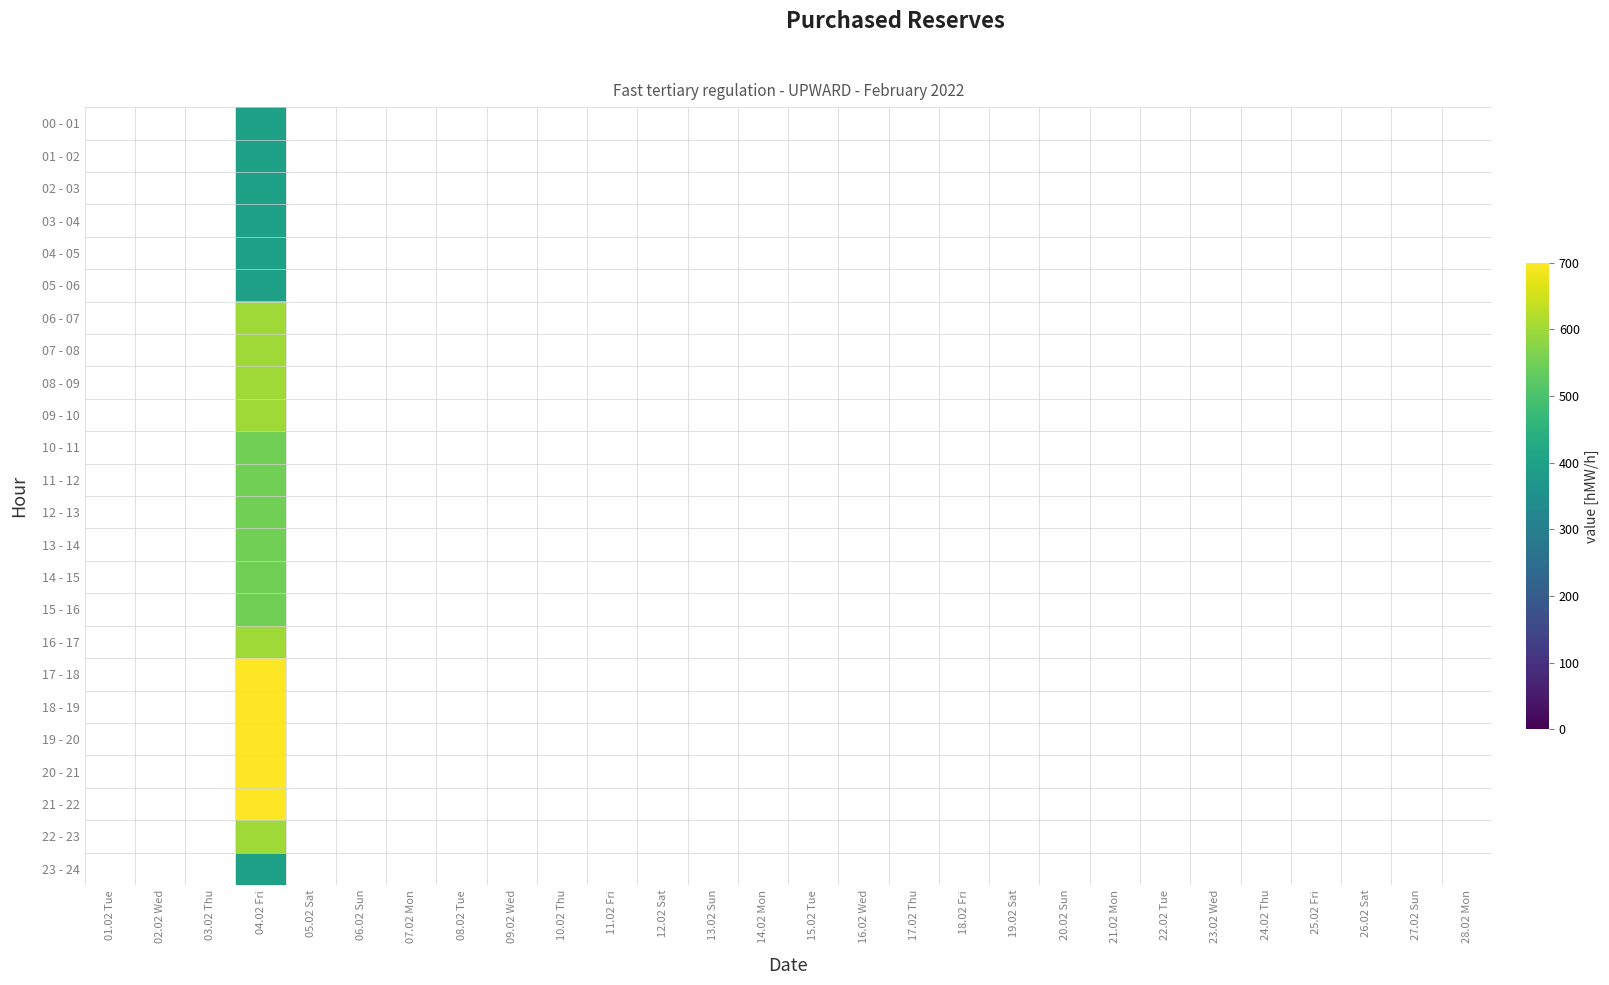

At which category does the chart reach its minimum across all series?

01.02 Tue